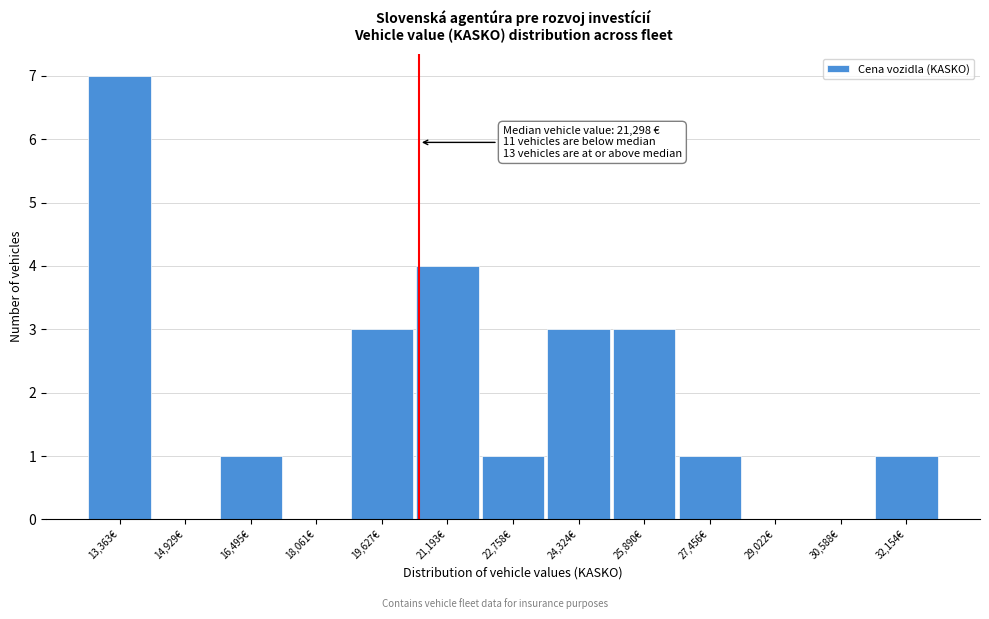

Reading left to right, transcribe all the data shown in this chart.

13,363€=7	14,929€=0	16,495€=1	18,061€=0	19,627€=3	21,193€=4	22,758€=1	24,324€=3	25,890€=3	27,456€=1	29,022€=0	30,588€=0	32,154€=1